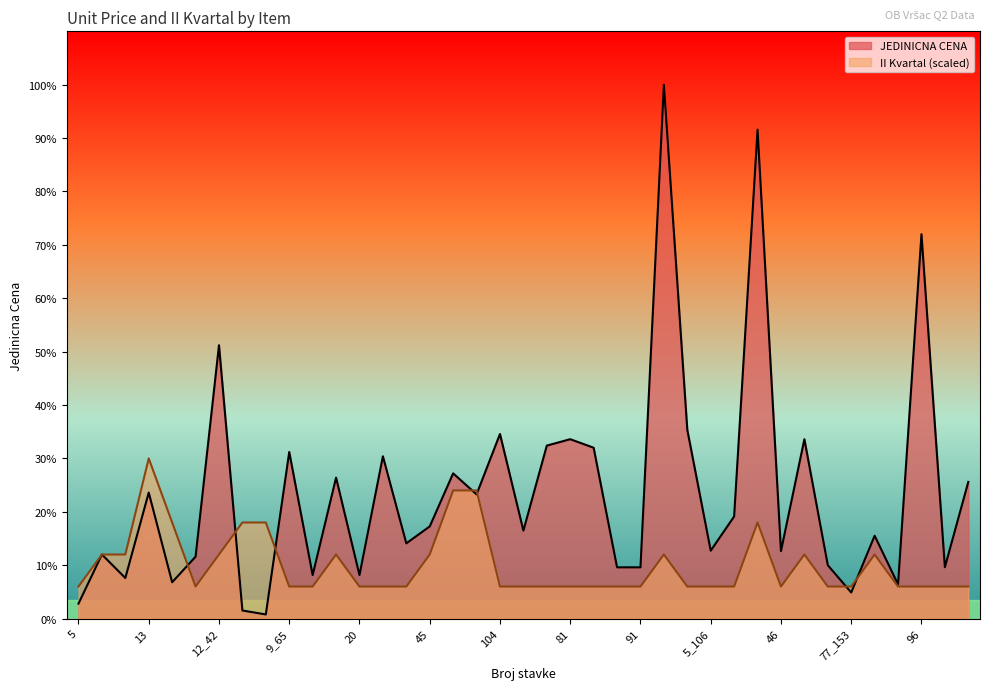

How many times do JEDINICNA CENA and II Kvartal cross each other?

7